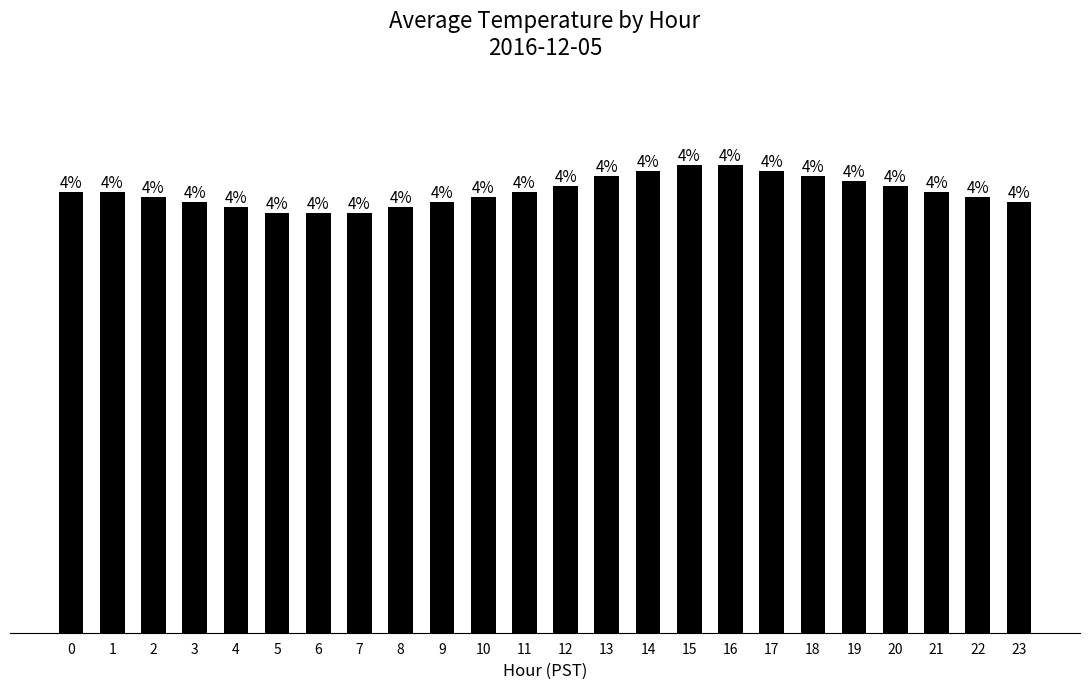

Count the values in the range 0 to 1.

24